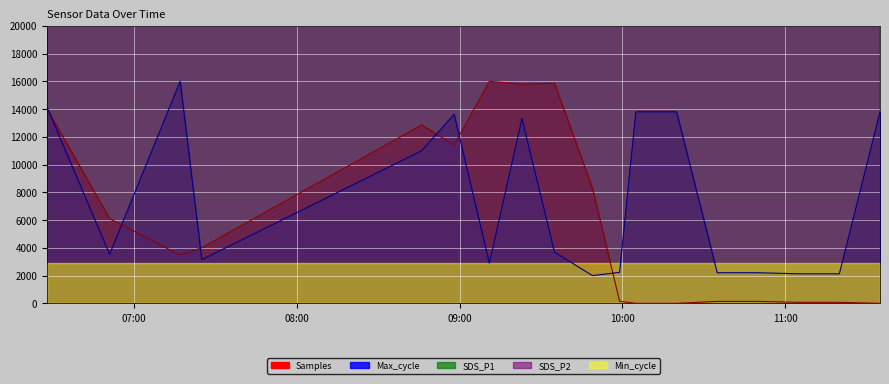

How many data points in Max_cycle are less than 3686?

9